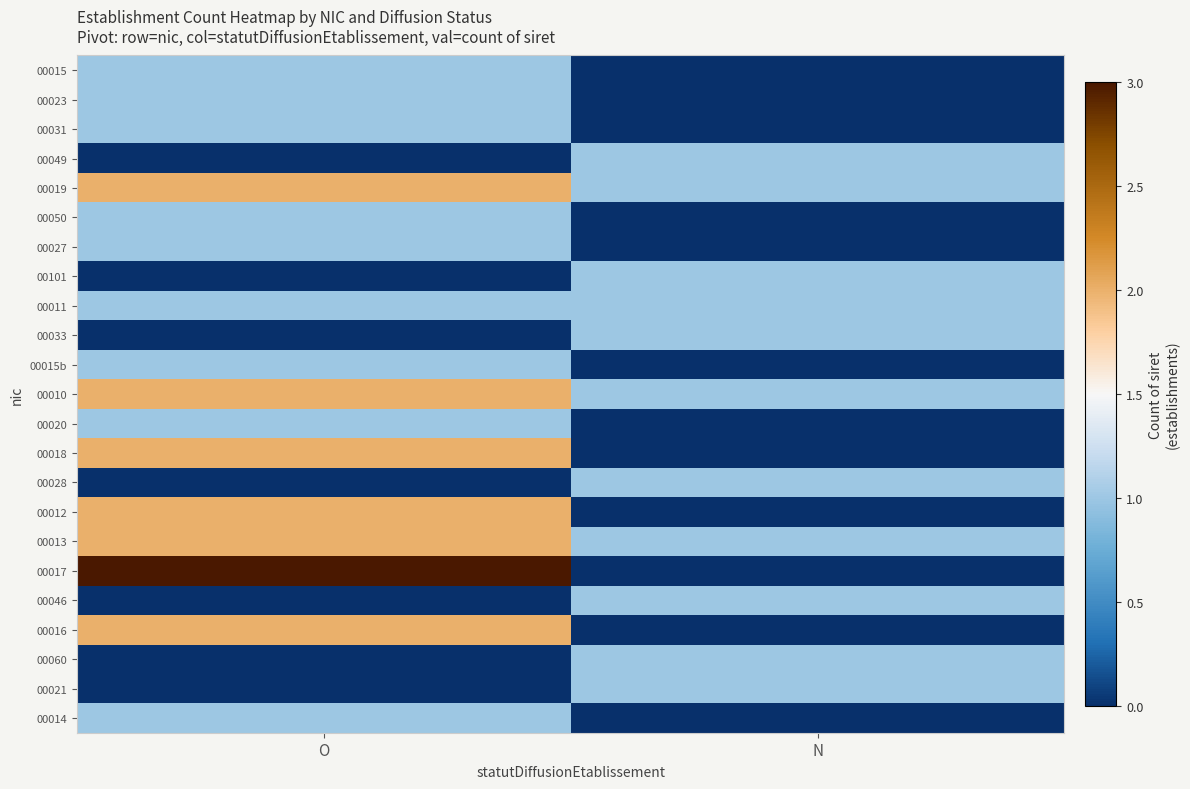

Reading left to right, list all the values displayed in this chart.

00015: O=1	N=0
00023: O=1	N=0
00031: O=1	N=0
00049: O=0	N=1
00019: O=2	N=1
00050: O=1	N=0
00027: O=1	N=0
00101: O=0	N=1
00011: O=1	N=1
00033: O=0	N=1
00015b: O=1	N=0
00010: O=2	N=1
00020: O=1	N=0
00018: O=2	N=0
00028: O=0	N=1
00012: O=2	N=0
00013: O=2	N=1
00017: O=3	N=0
00046: O=0	N=1
00016: O=2	N=0
00060: O=0	N=1
00021: O=0	N=1
00014: O=1	N=0